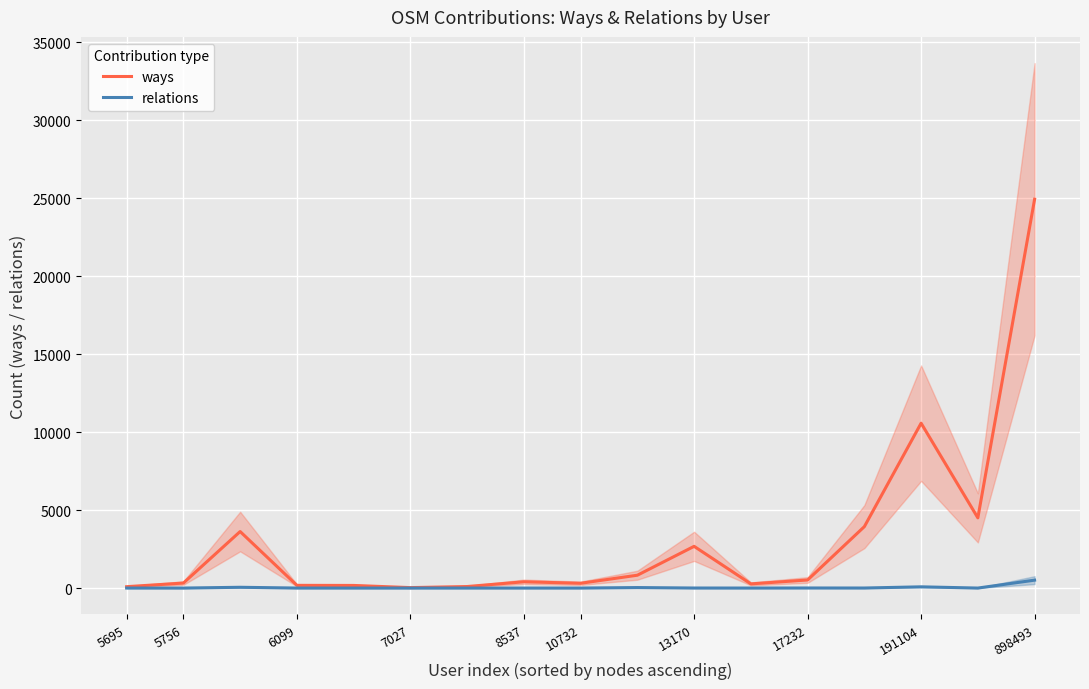

What is the difference between the second highest and minimum values in the ways series?

10548